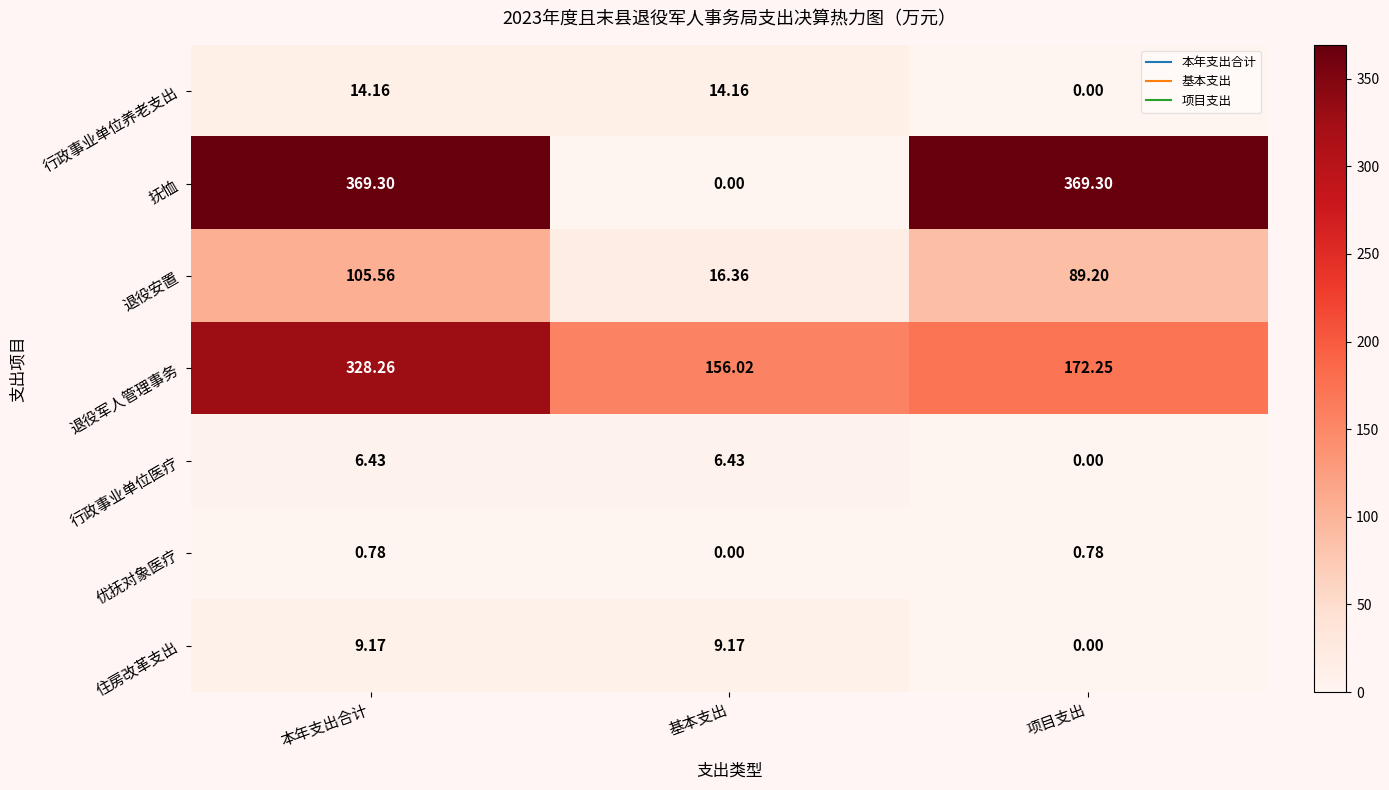

Which series has the largest total across all categories?

抚恤